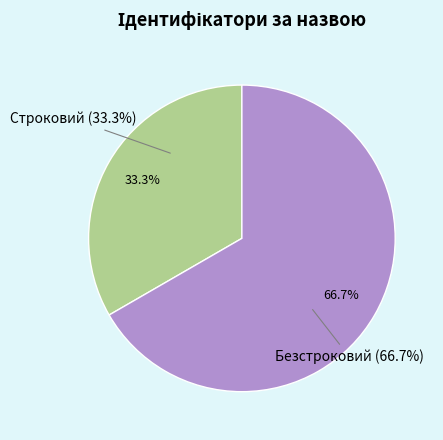

Which has a higher value, Безстроковий or Строковий?

Безстроковий